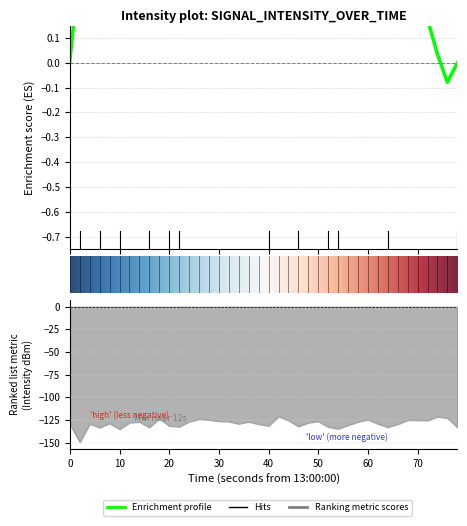

The value at 60 is -127.9. True or false?

True